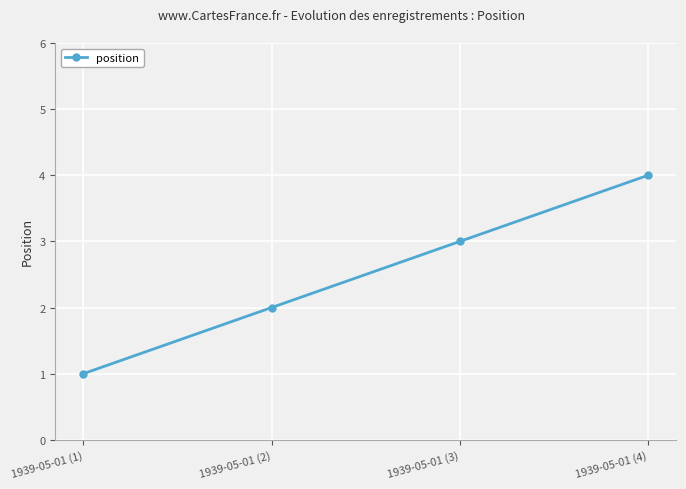

Which category has the highest value across all series?

1939-05-01 (4)